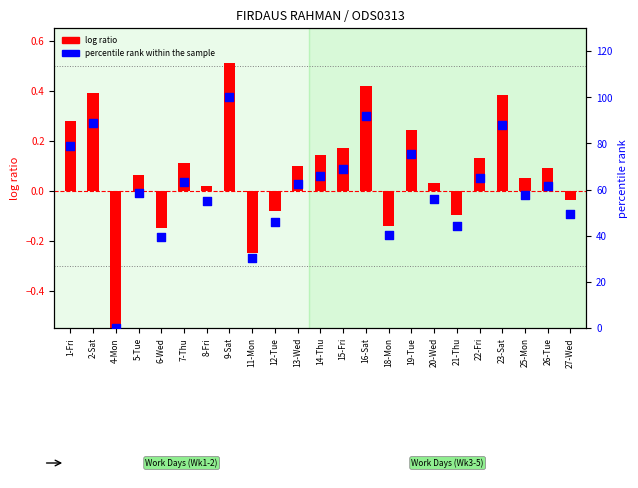

What is the total value across all series at 18-Mon?

40.2